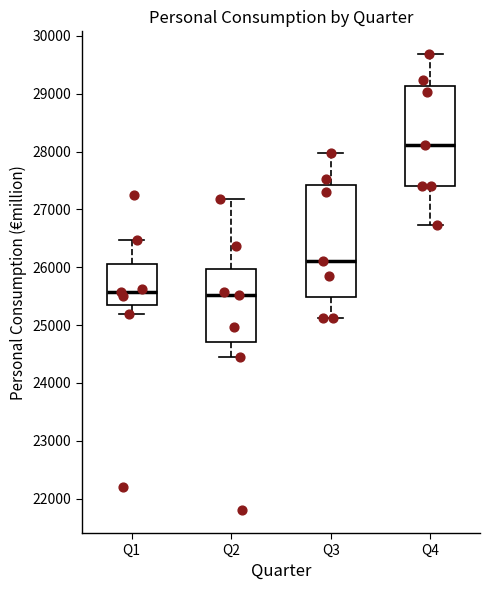

Which box is the tallest, from its lower edge to its upper edge?

Q3